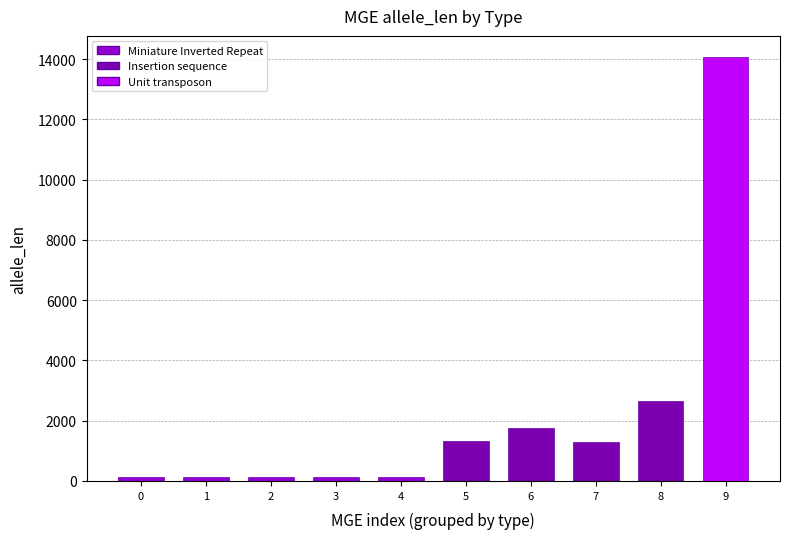

What is the value of the 8th bar from the left?

1296